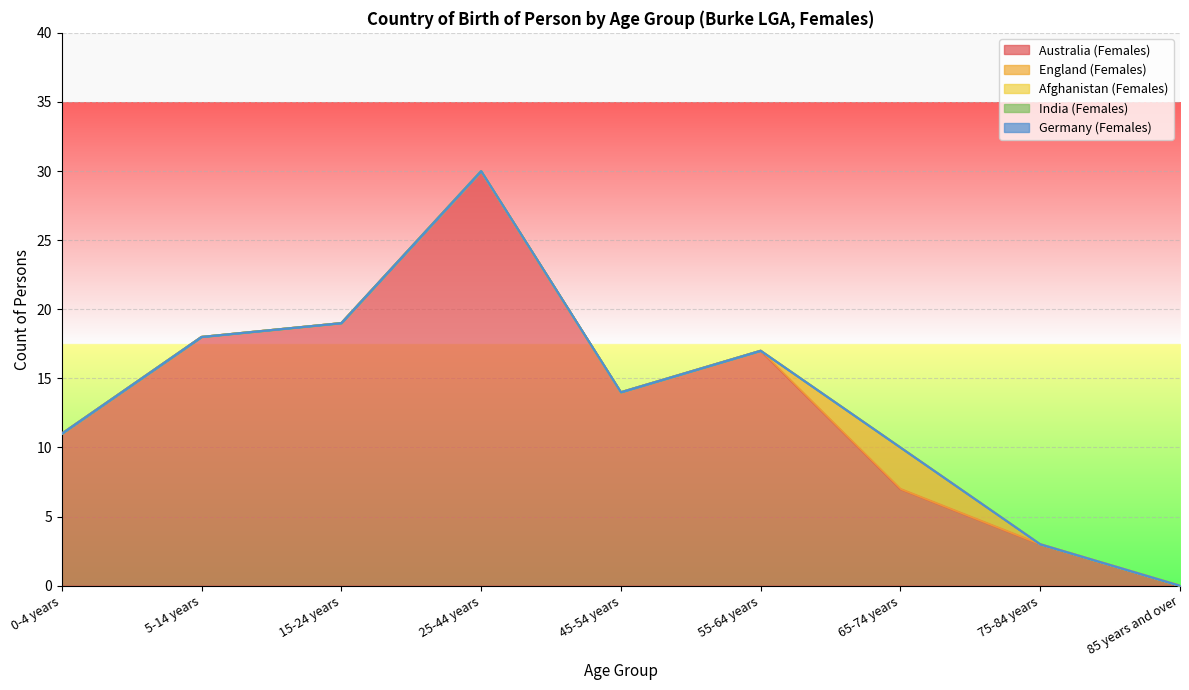

What is the label of the 9th point from the right?

0-4 years